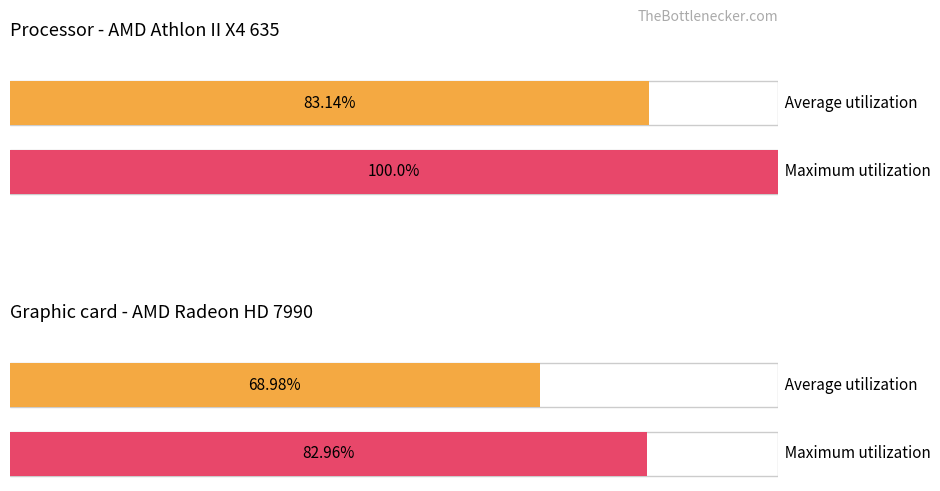

How many series are shown in this chart?

2